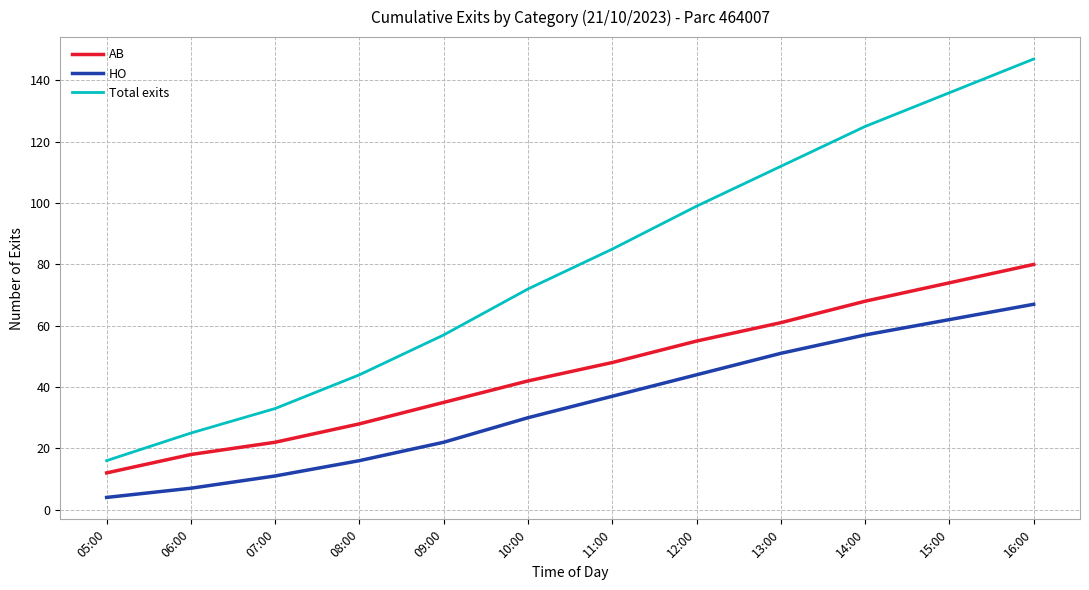

True or false: AB and HO cross at least once.

False